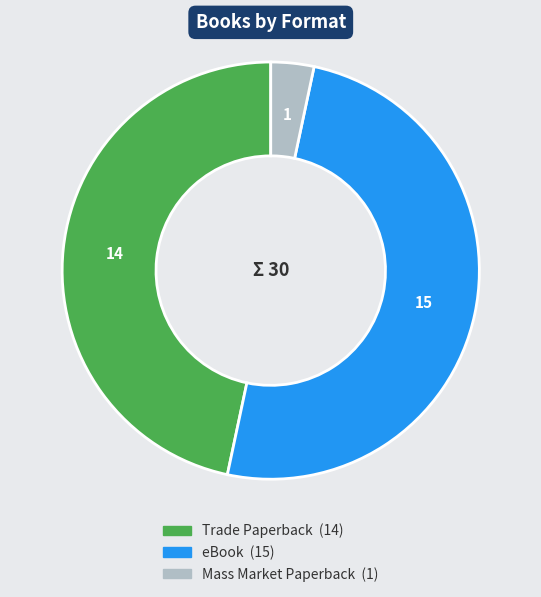

What is the ratio of the value at eBook to the value at Mass Market Paperback?

15.0